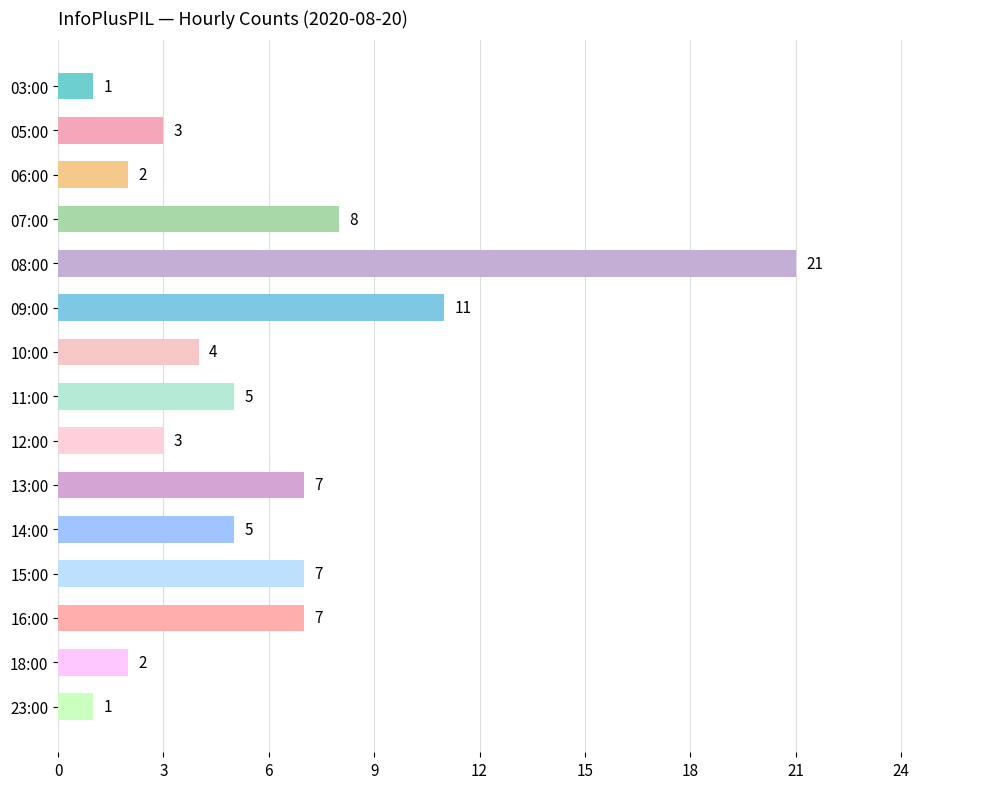

Reading top to bottom, list all the values displayed in this chart.

1	3	2	8	21	11	4	5	3	7	5	7	7	2	1